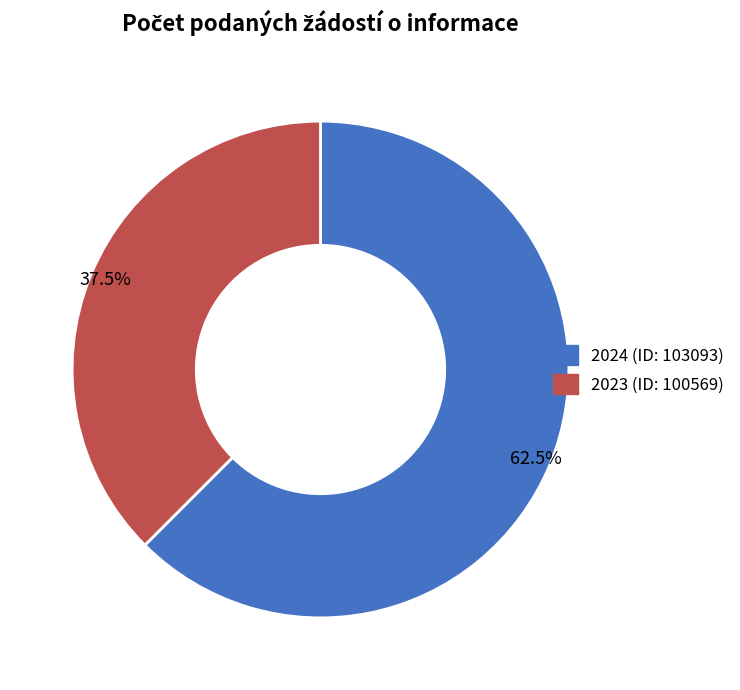

What is the majority slice?

2024 (ID: 103093)